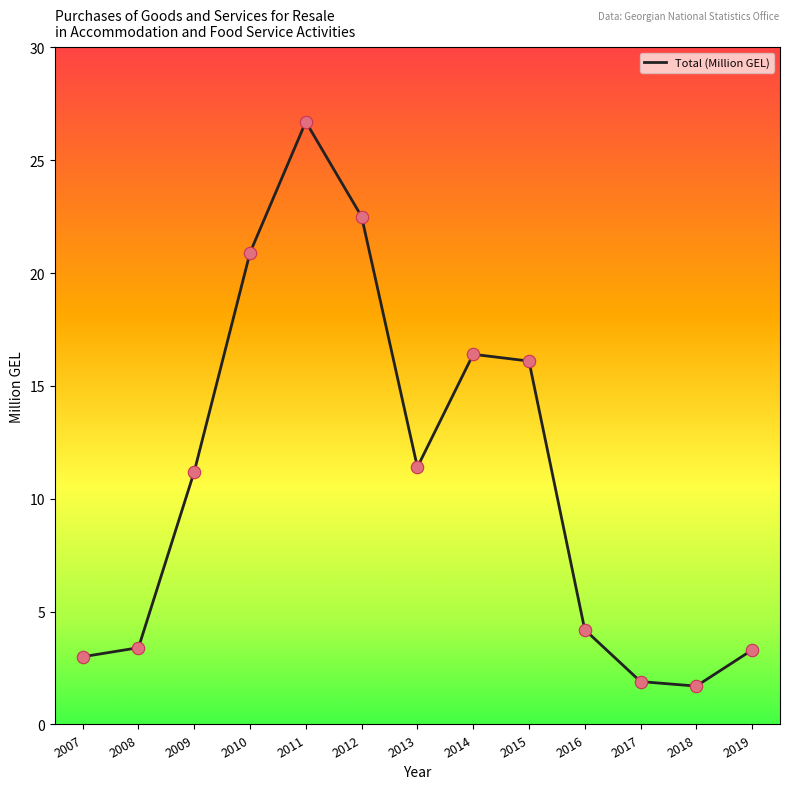

What is the ratio of the value at 2016 to the value at 2015?

0.3